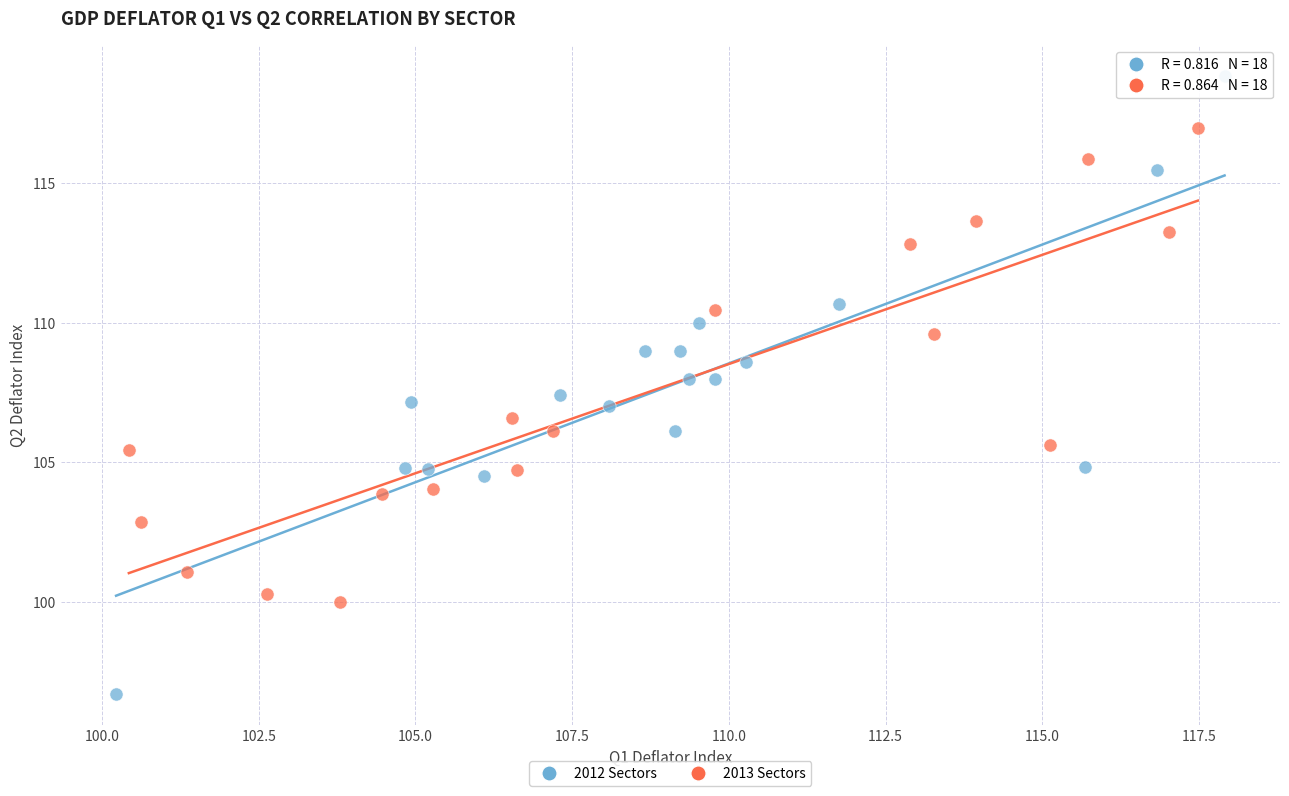

Which series contains the lowest Y value?

2012 Sectors